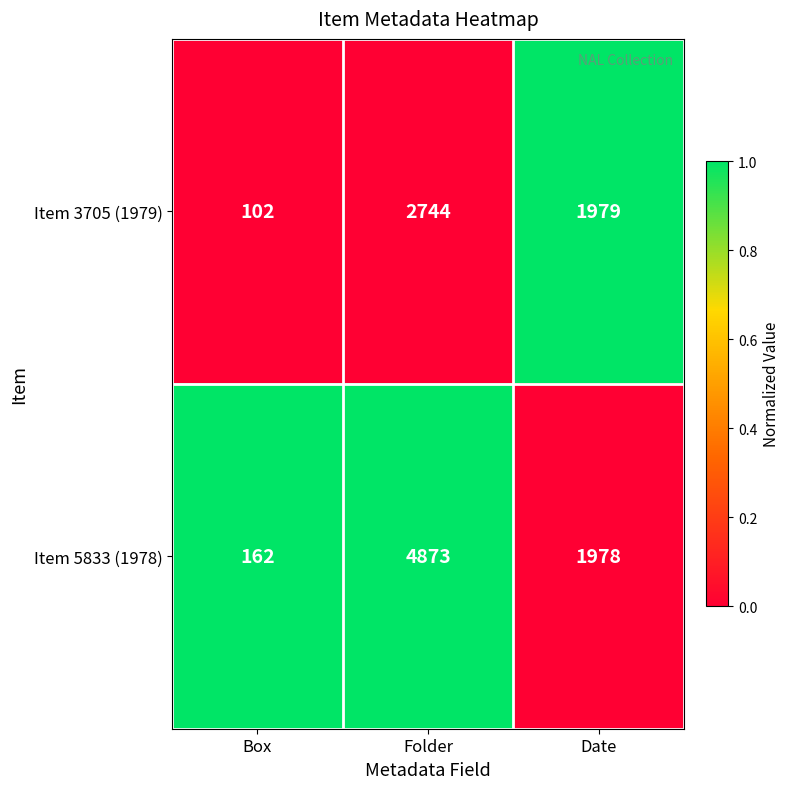

Count the number of categories in the chart.

3